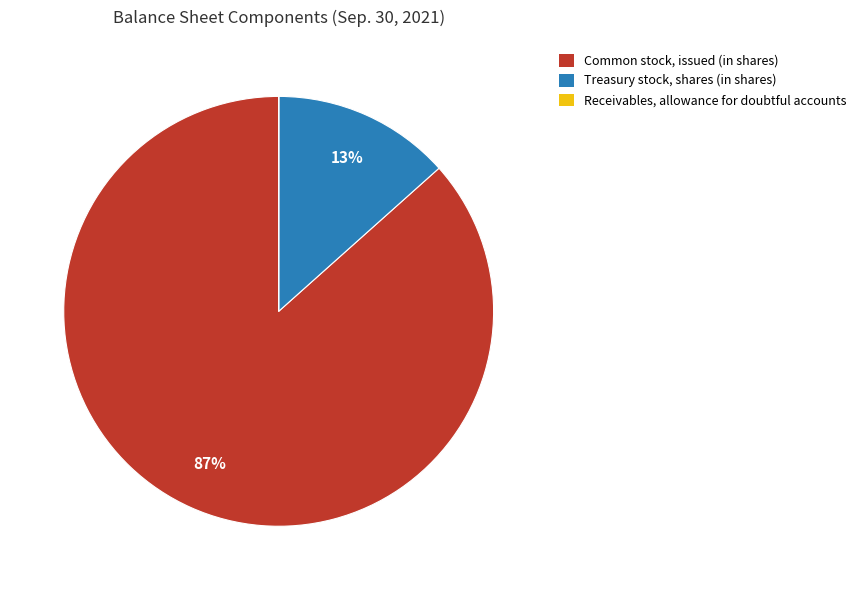

Does Common stock, issued (in shares) represent more than half of the total?

Yes